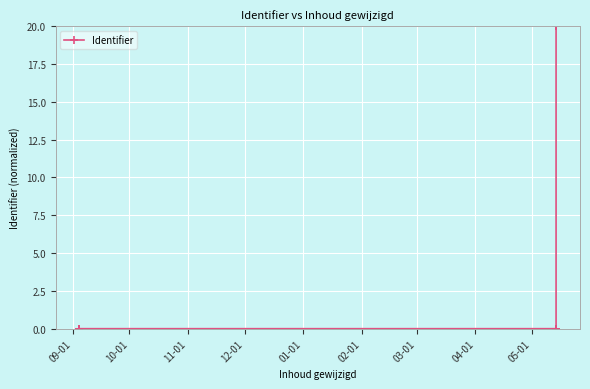

The value at 04-01 is 0.0. True or false?

False